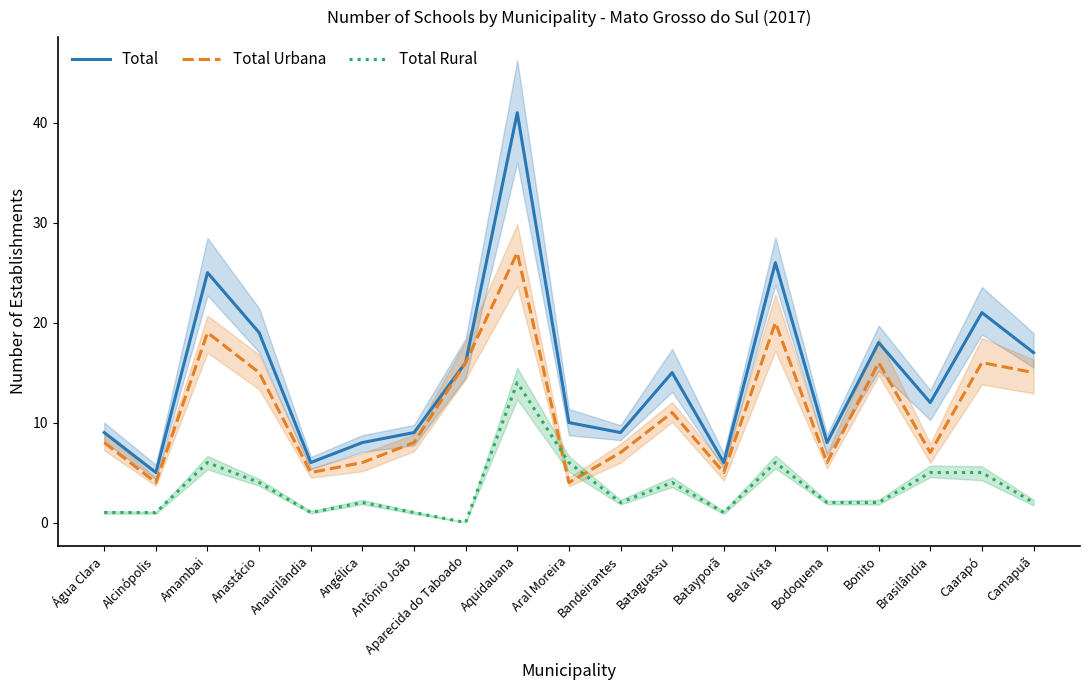

True or false: Total Rural and Total intersect in this chart.

False